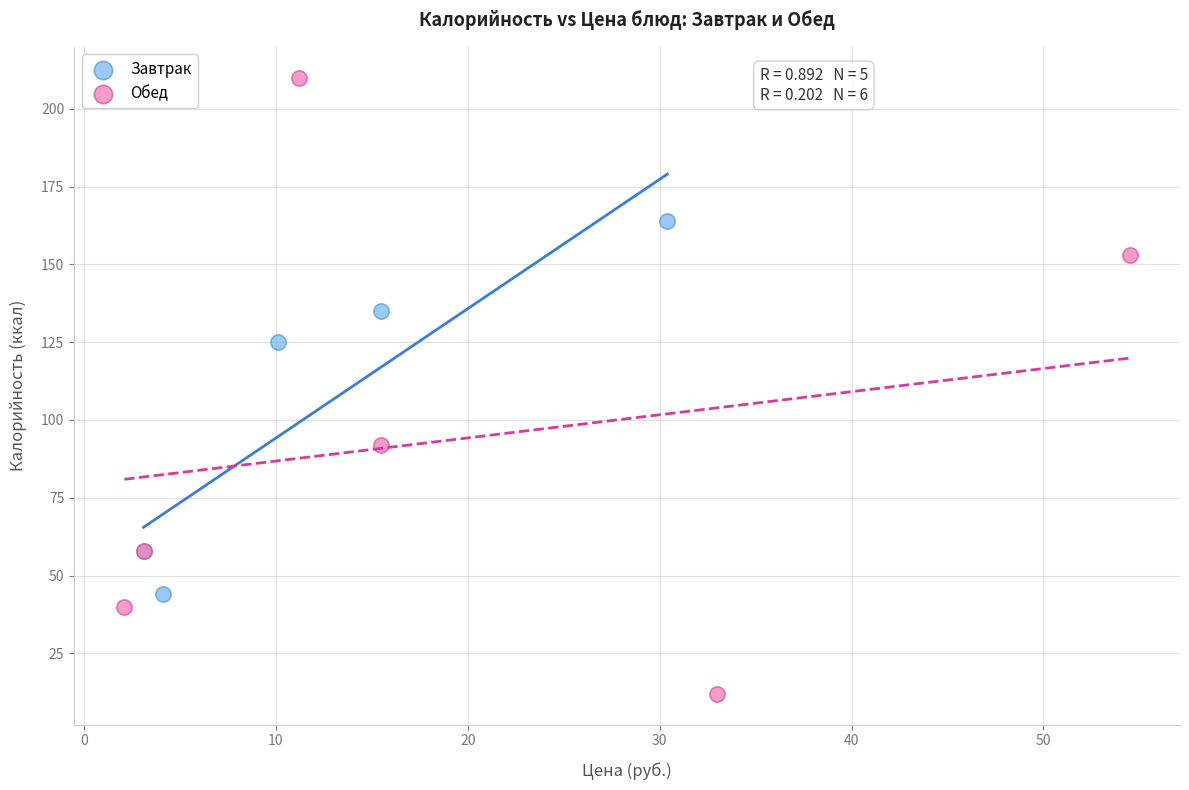

What are all the series names shown in the legend?

Завтрак, Обед